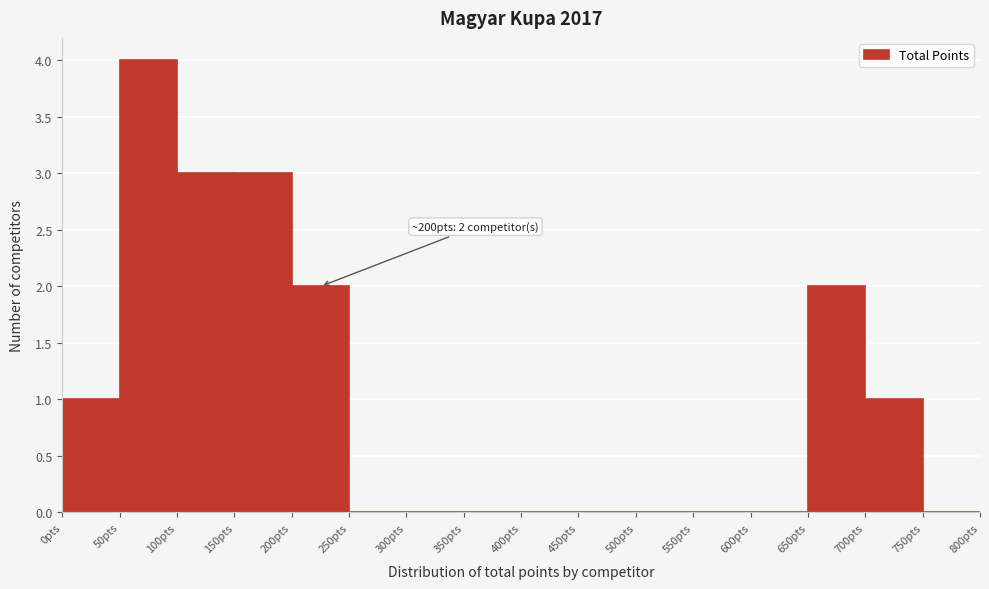

Which range on the x-axis has the tallest bar?

50 to 100